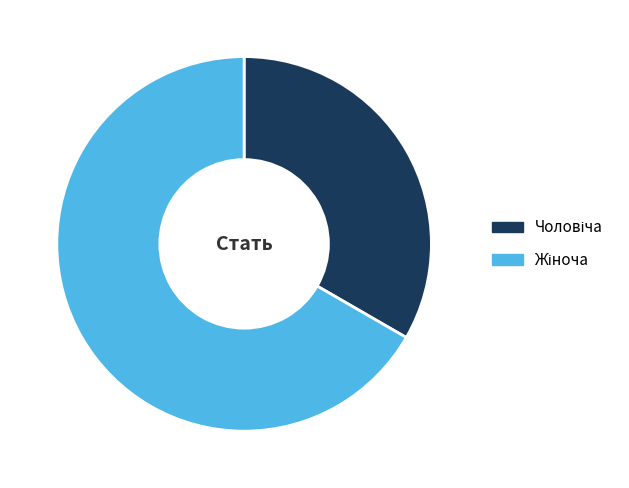

How many segments does this pie chart have?

2